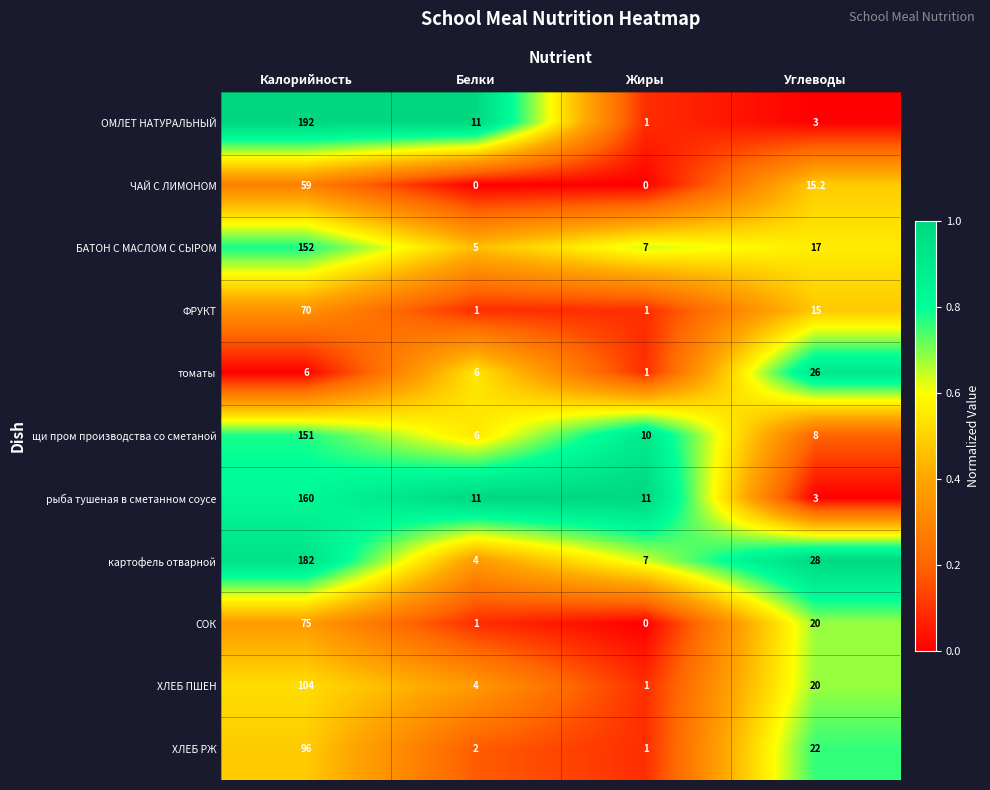

Is the value of ФРУКТ at Углеводы greater than the value of ЧАЙ С ЛИМОНОМ at Жиры?

Yes